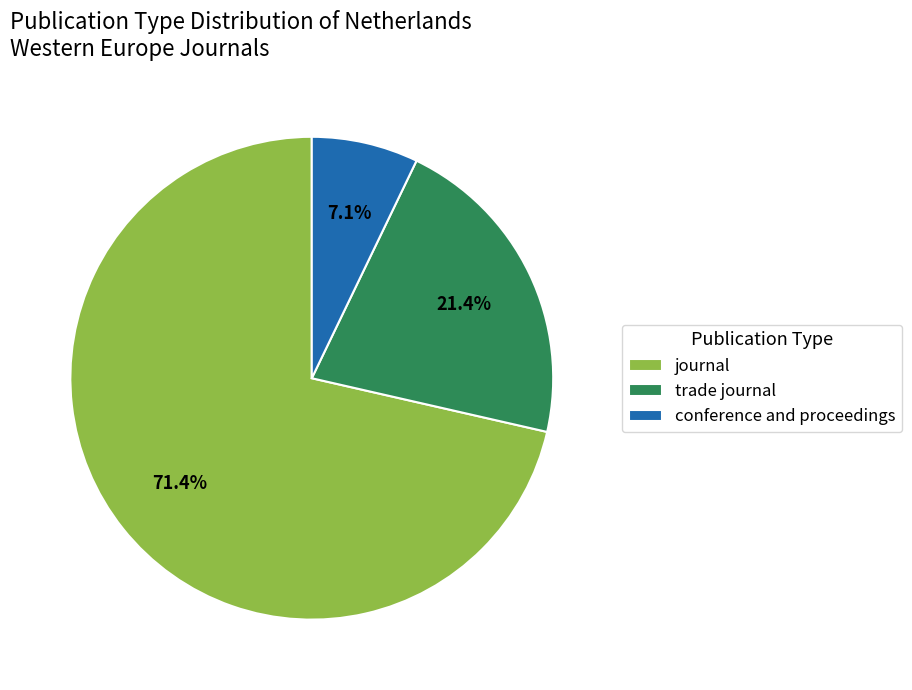

The conference and proceedings slice represents 1% of the pie. True or false?

False